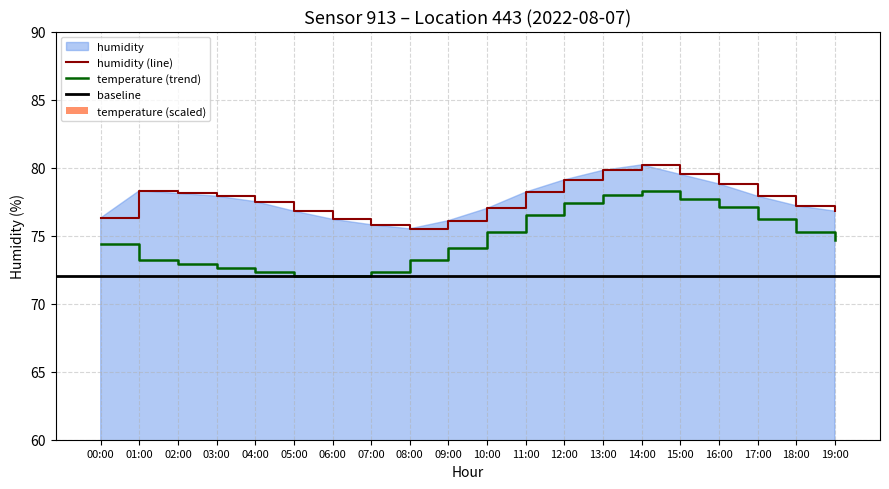

Is the value of temperature at 04:00 greater than the value of humidity at 15:00?

No